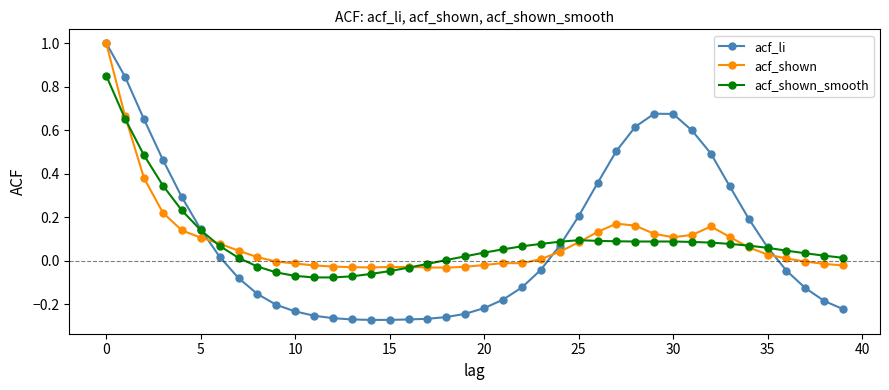

Which series has the largest range (max minus min)?

acf_li